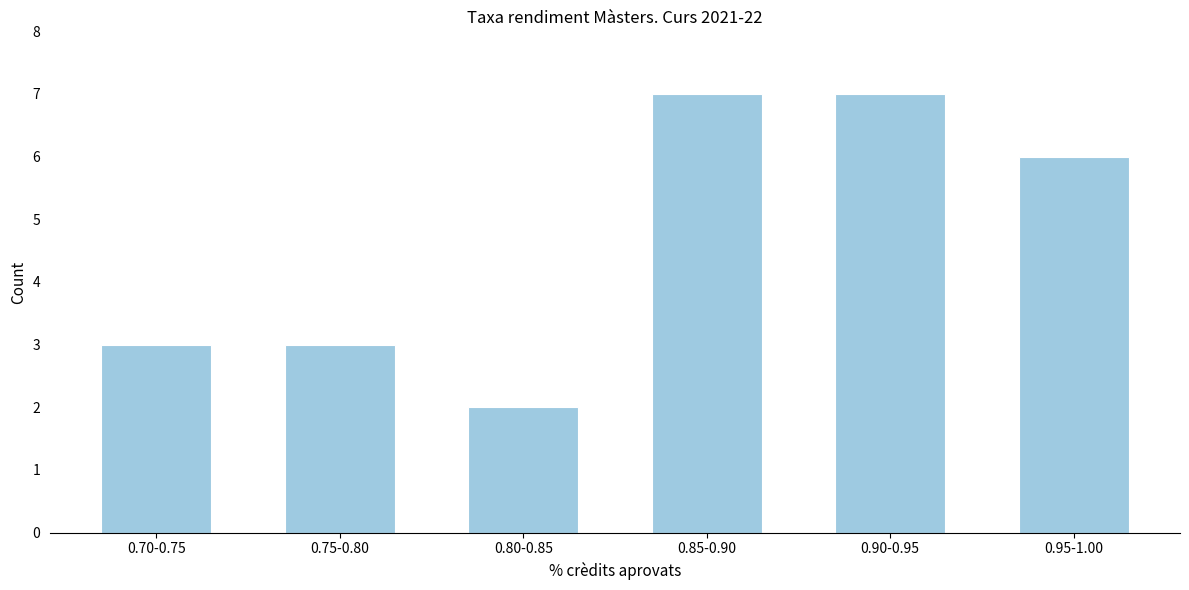

Reading right to left, list all the values displayed in this chart.

0.95-1.00=6	0.90-0.95=7	0.85-0.90=7	0.80-0.85=2	0.75-0.80=3	0.70-0.75=3